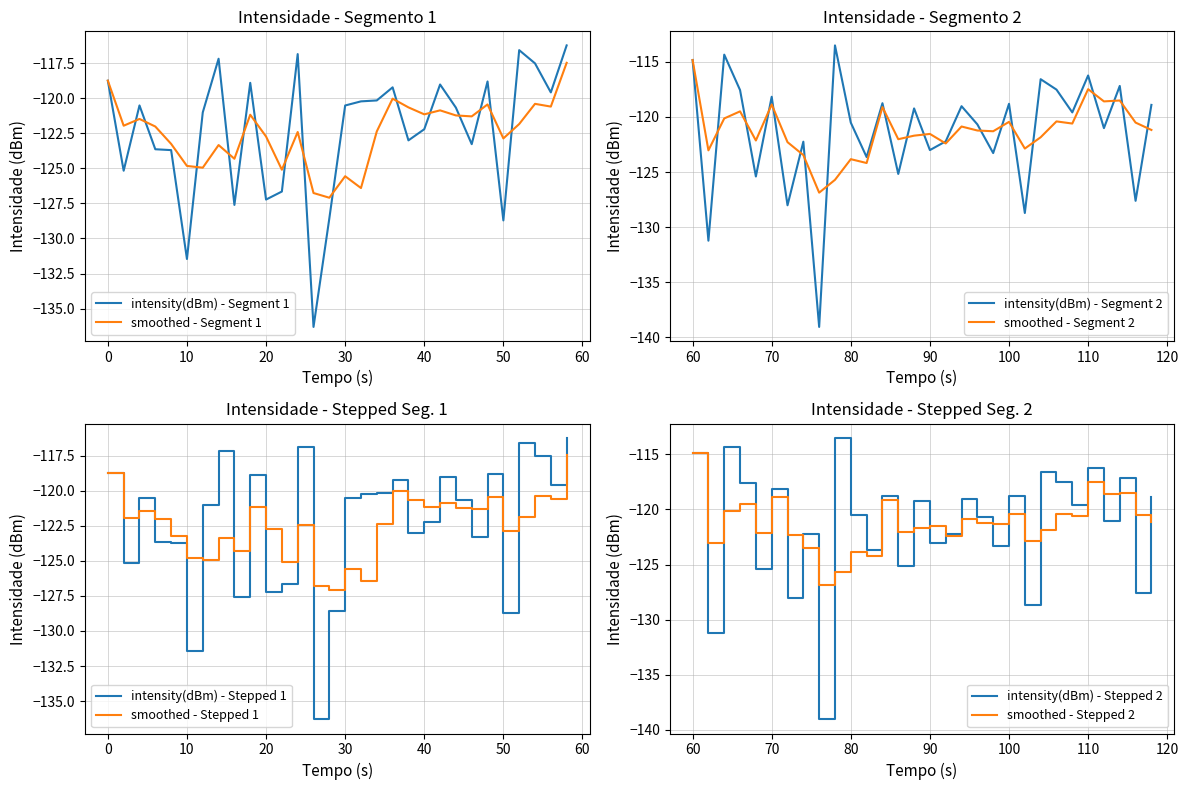

What is the difference between the second highest and minimum values in the intensity(dBm) - Segment 1 series?

19.7